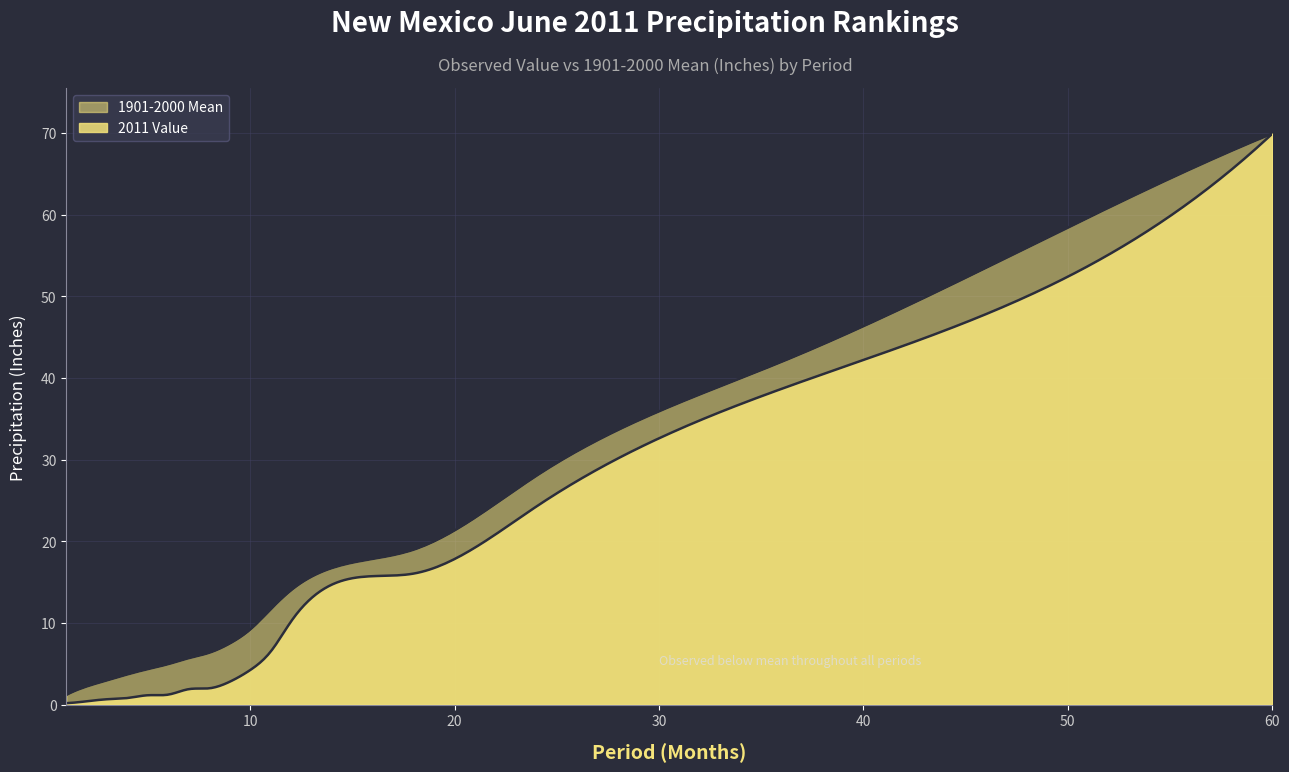

True or false: Value and 1901-2000 Mean cross at least once.

False